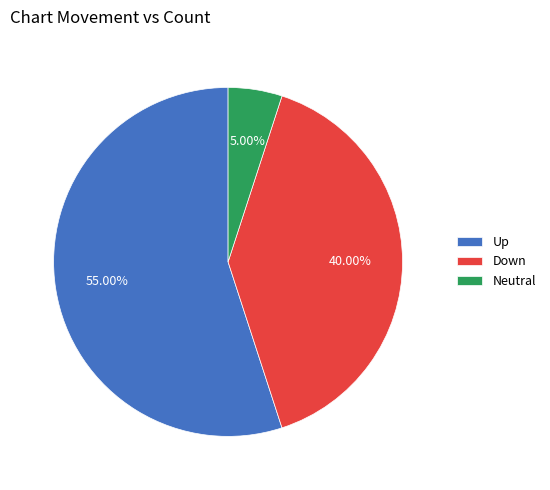

Do Up and Down together represent more than half of the pie?

Yes